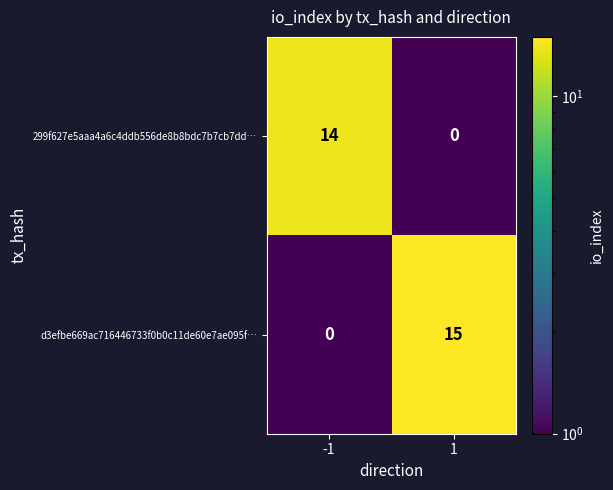

Between -1 and 1, which series saw the biggest shift?

d3efbe669ac716446733f0b0c11de60e7ae095f…